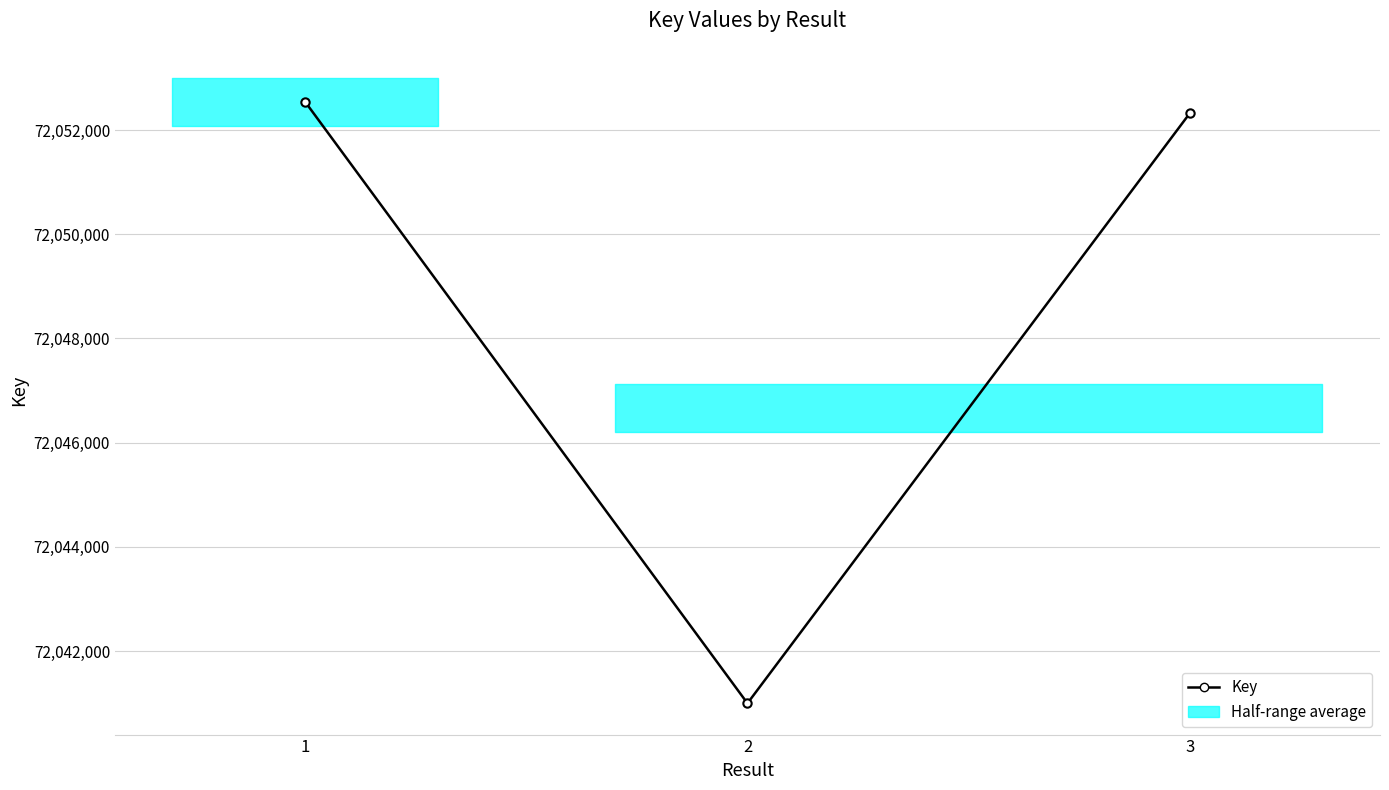

What is the average value?

72048620